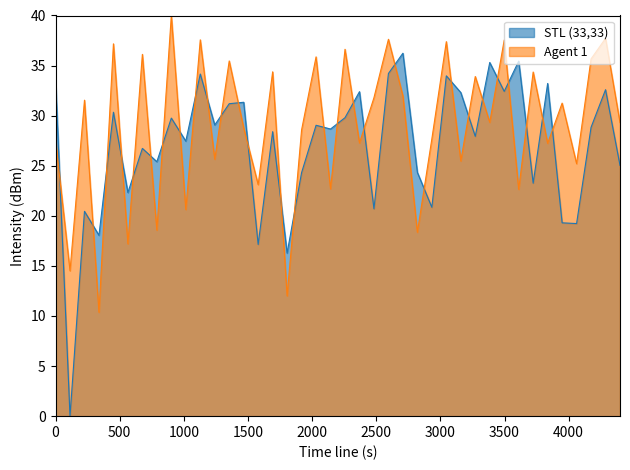

Rank the series by their maximum value, from highest to lowest.

Agent 1, STL (33,33)